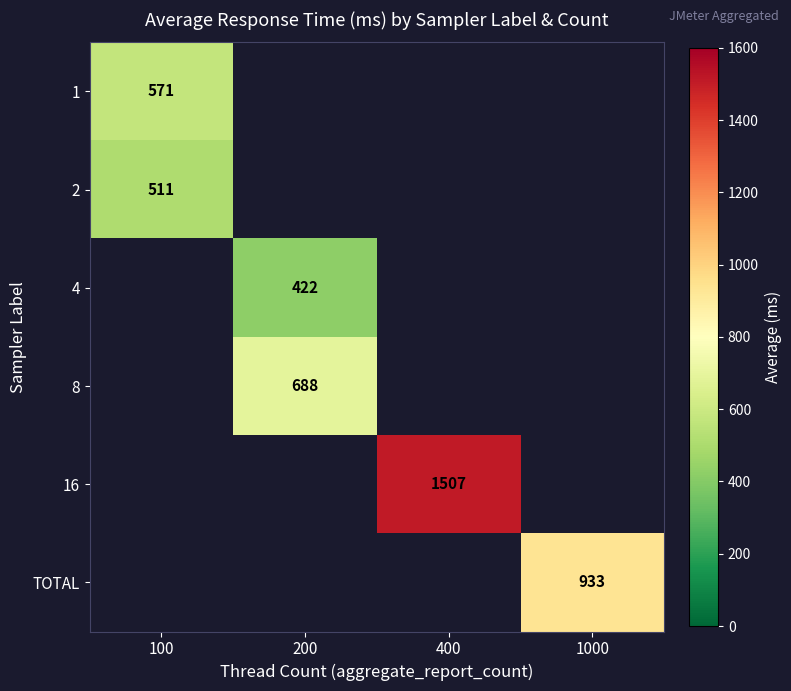

The 8 series shows 688 at 200. True or false?

True